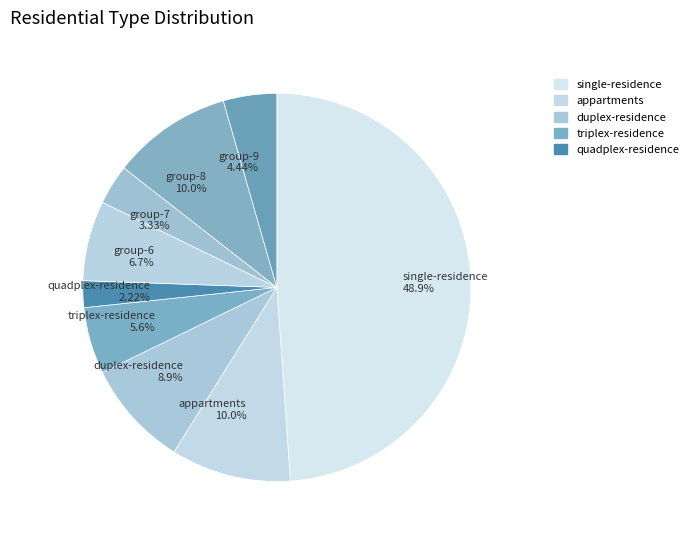

To the nearest percent, what is the difference between the largest and smallest slice percentages?

47%